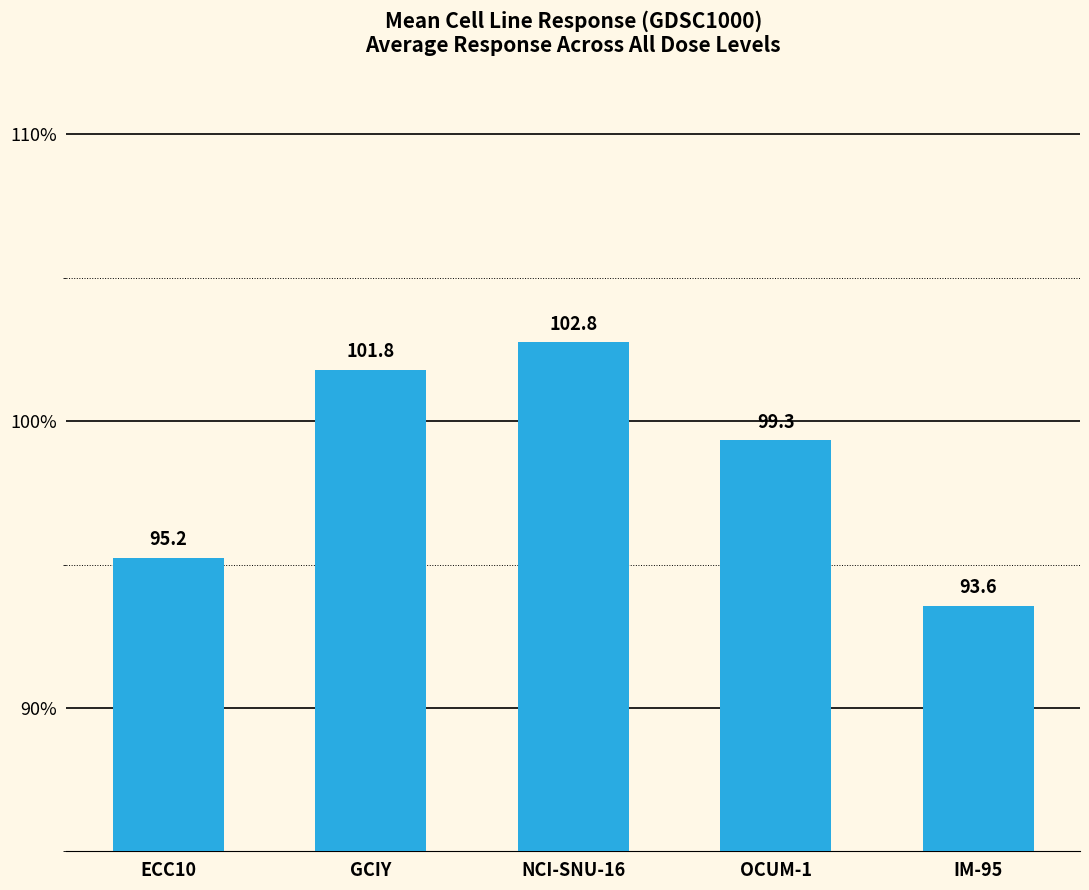

What is the value of the 2nd bar from the left?

101.8